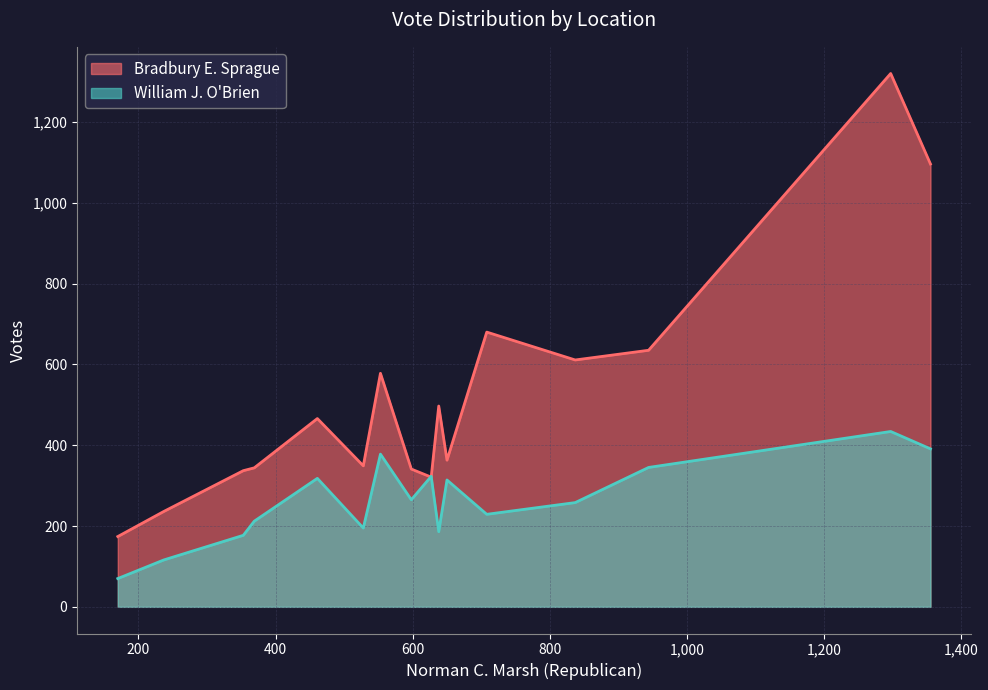

In William J. O'Brien, how many points are higher than both neighbors (excluding endpoints)?

5